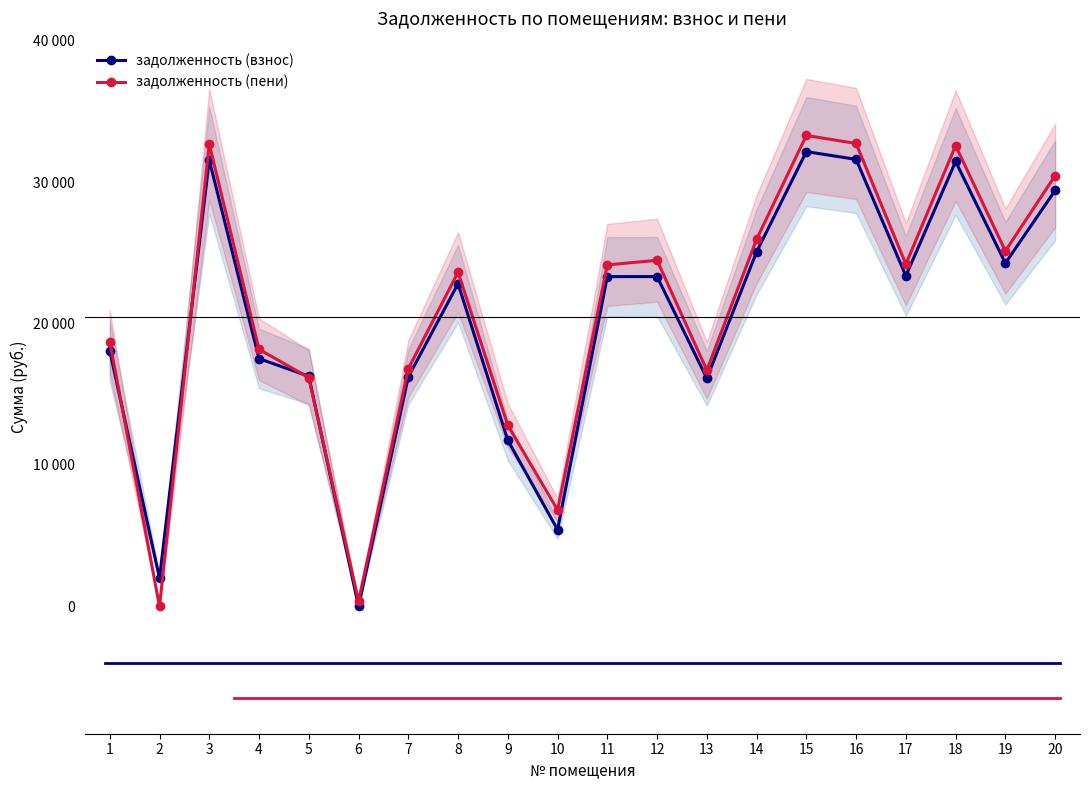

Read the задолженность (взнос) value at 5.

16272.2